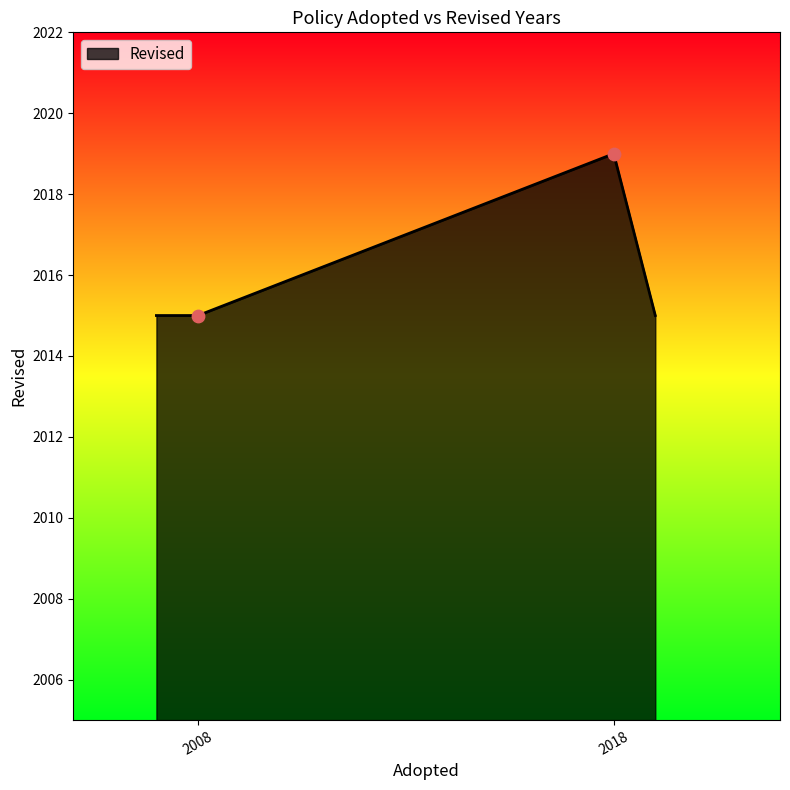

True or false: the data has more than 0 interior local peaks.

True